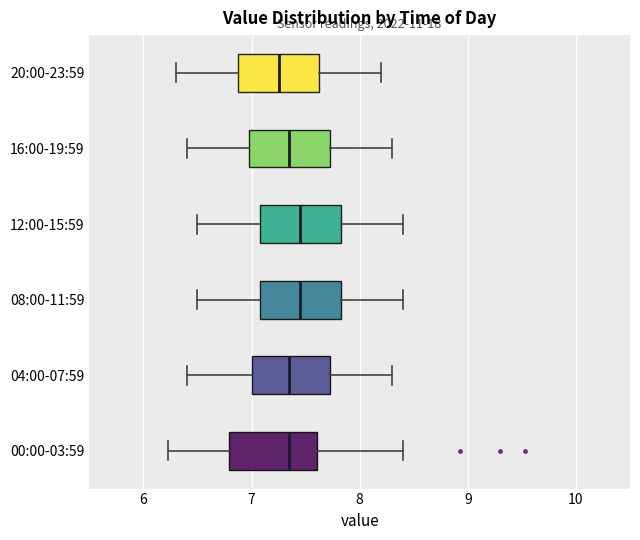

Reading bottom to top, read every box against the x-axis: the position of its median line, the range the box covers, and the ends of its whiskers. The values are not printed on the chart, so give them approximately, as read against the axis.

00:00-03:59: median 7.4, box 6.8 to 7.6, whiskers 6.2 to 8.4
04:00-07:59: median 7.4, box 7.0 to 7.7, whiskers 6.4 to 8.3
08:00-11:59: median 7.5, box 7.1 to 7.8, whiskers 6.5 to 8.4
12:00-15:59: median 7.5, box 7.1 to 7.8, whiskers 6.5 to 8.4
16:00-19:59: median 7.4, box 7.0 to 7.7, whiskers 6.4 to 8.3
20:00-23:59: median 7.3, box 6.9 to 7.6, whiskers 6.3 to 8.2